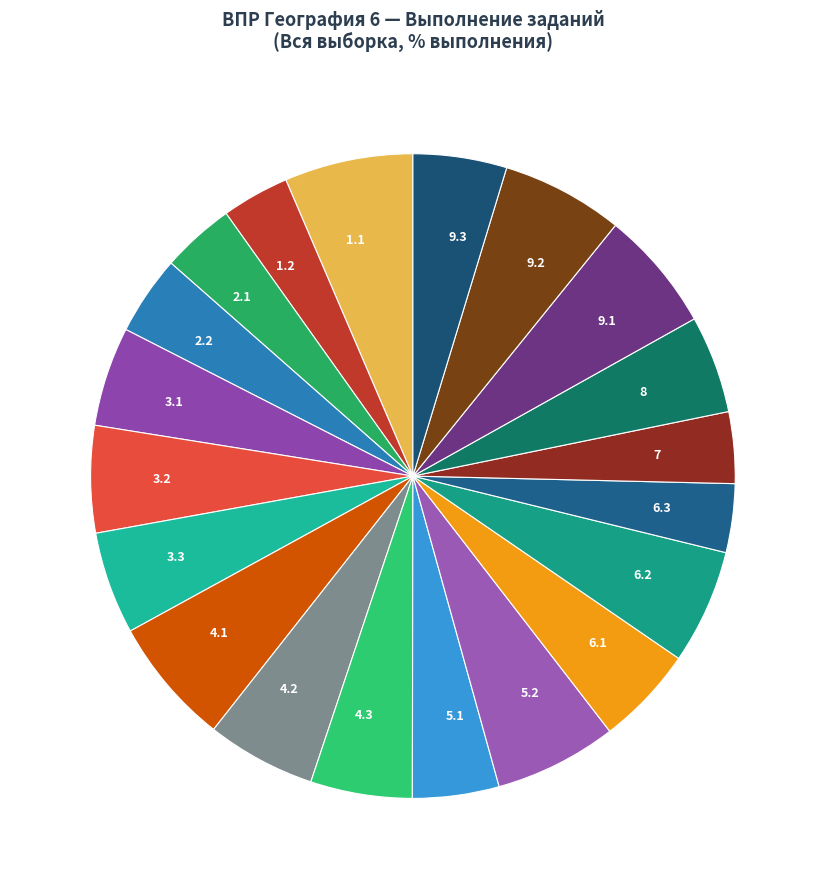

Is it true that 6.3 is 3% of the pie?

True